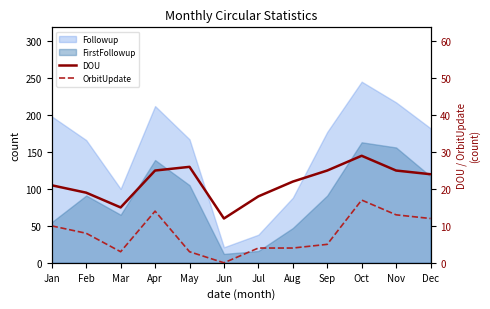

At which label does OrbitUpdate reach its minimum?

Jun